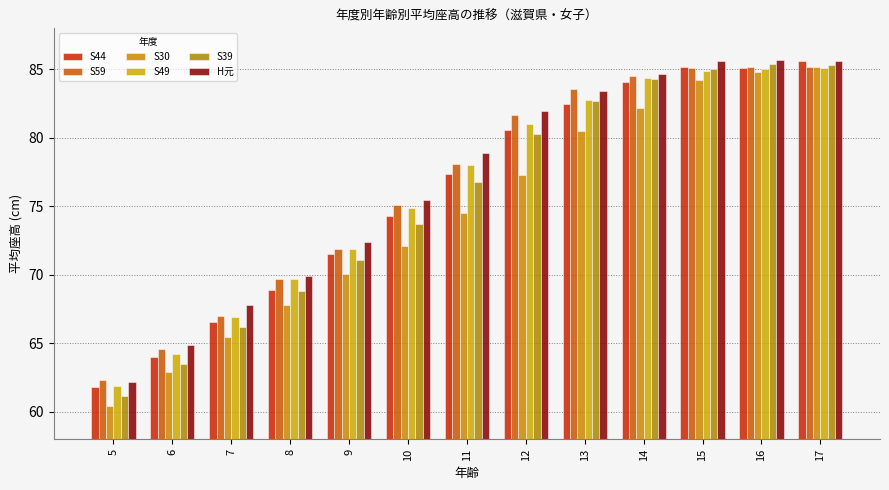

Which series has the largest total across all categories?

H元